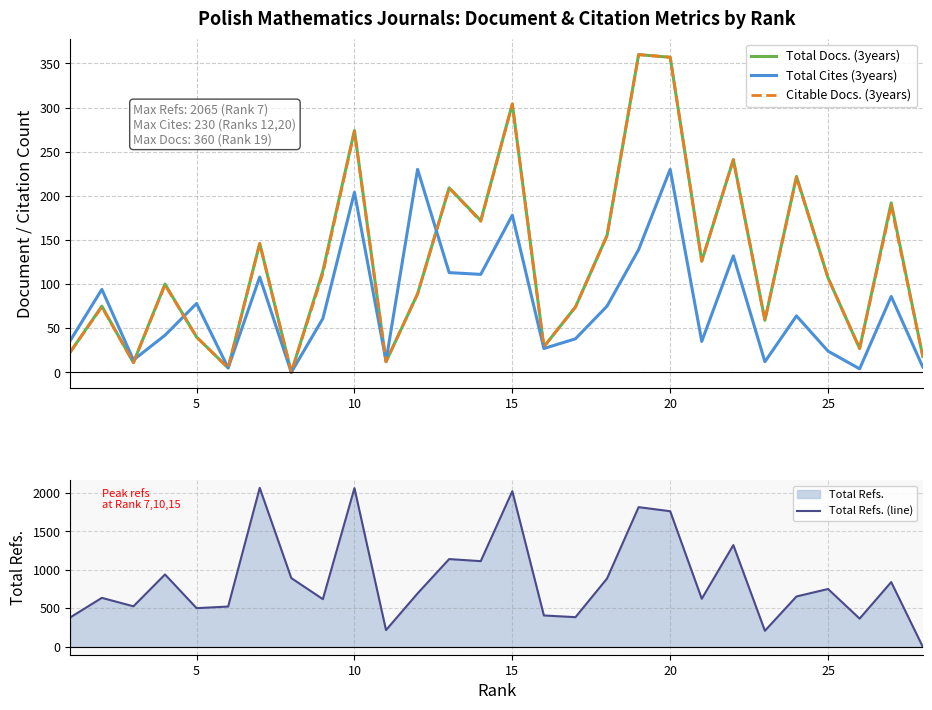

True or false: Total Docs. (3years) has a value of 304 at 15.

True